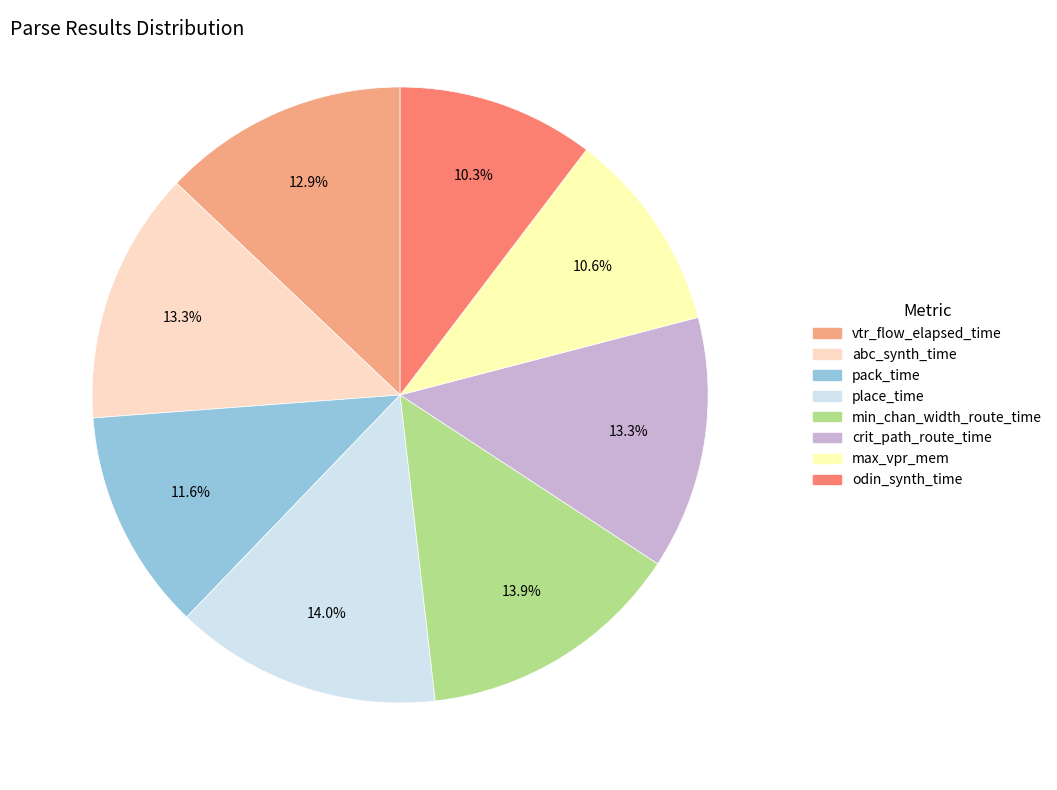

Does min_chan_width_route_time account for over 50% of the chart?

No